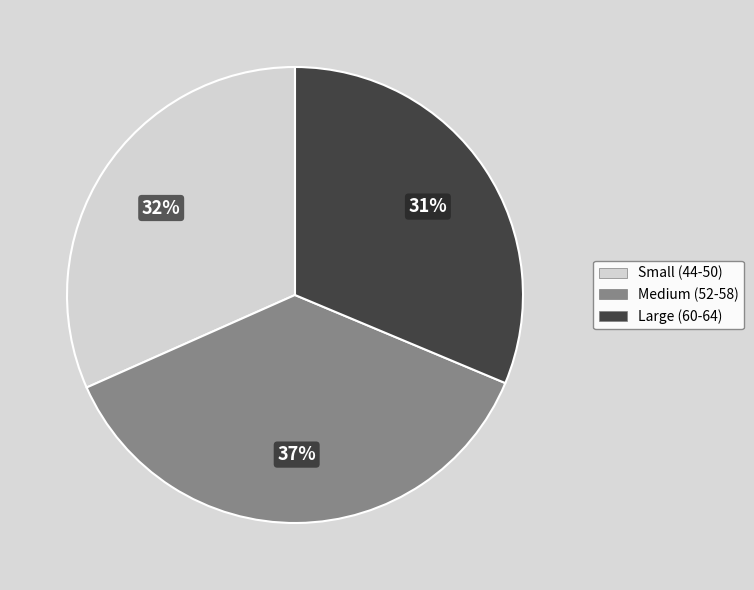

Does any single category account for the majority?

No